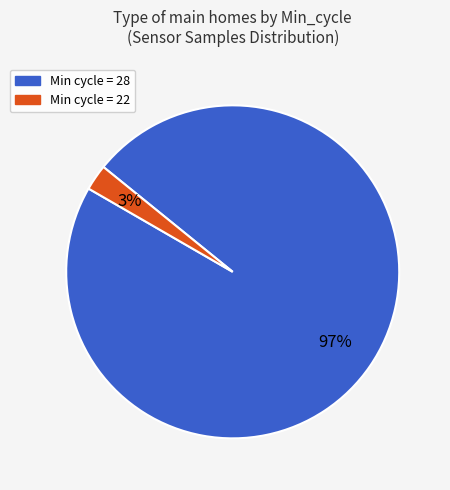

Is there a majority slice in this chart?

Yes